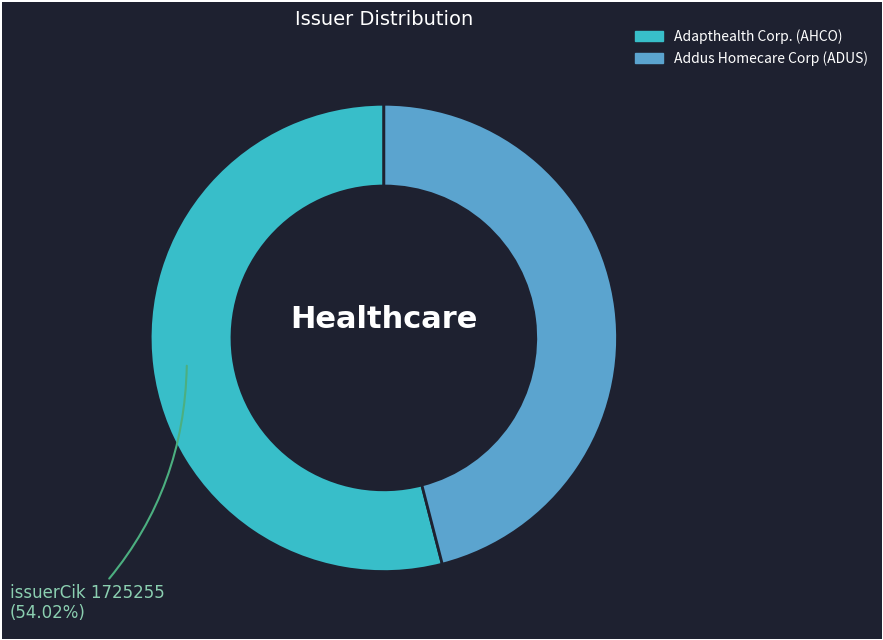

What is the ratio of the value at Addus Homecare Corp (ADUS) to the value at Adapthealth Corp. (AHCO)?

0.9